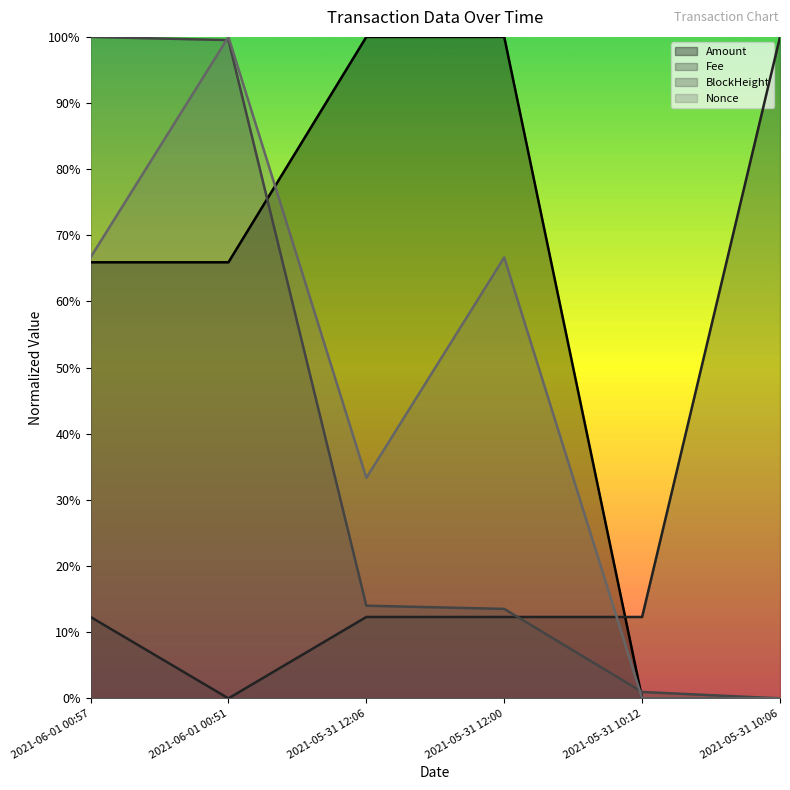

What is the greatest value displayed?

1.0